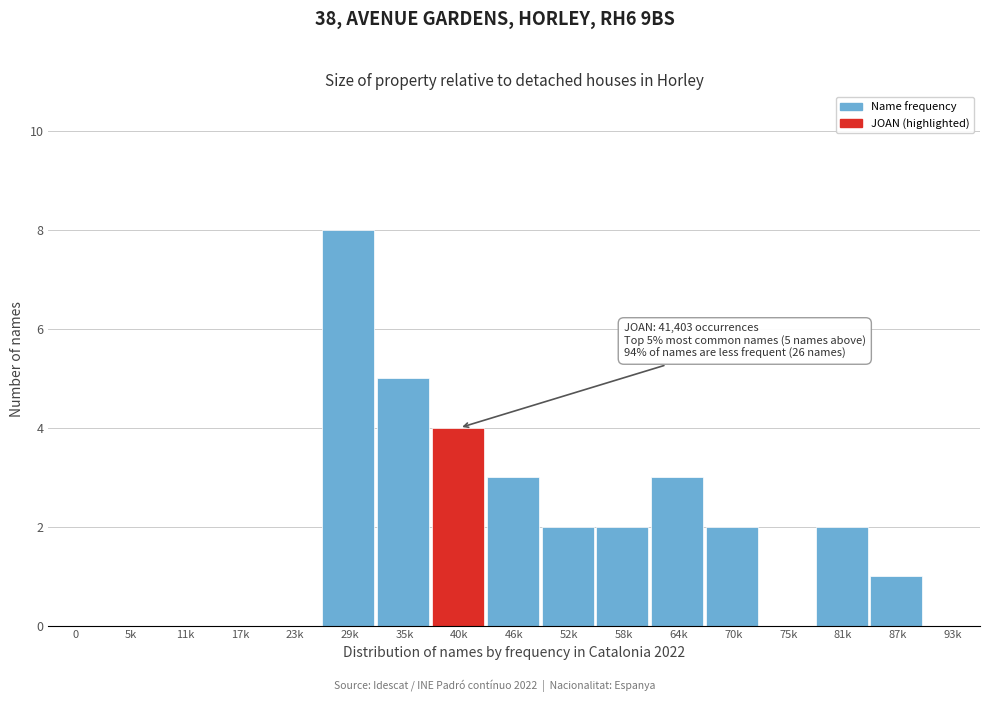

Reading right to left, what are all the values shown in this chart?

93k=0	87k=1	81k=2	75k=0	70k=2	64k=3	58k=2	52k=2	46k=3	40k=4	35k=5	29k=8	23k=0	17k=0	11k=0	5k=0	0=0